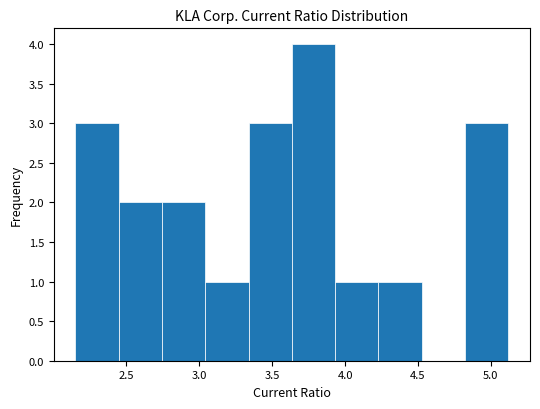

Which range on the x-axis has the tallest bar?

3.65 to 3.95